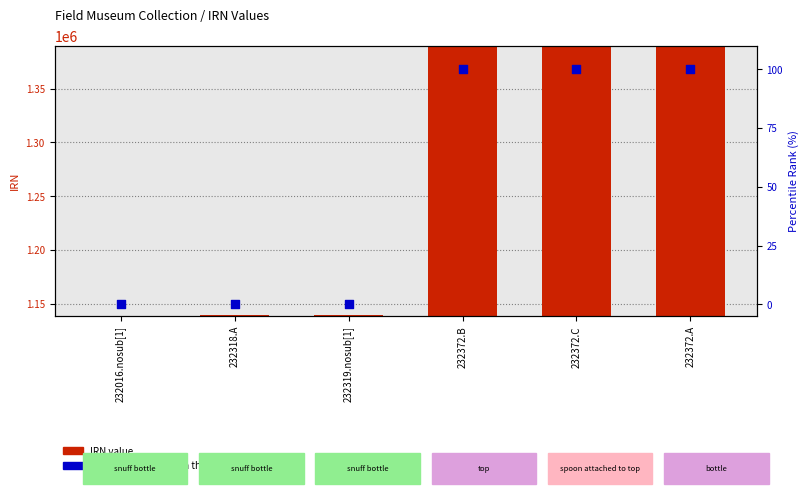

Which series reaches the minimum Y coordinate?

percentile rank within the sample